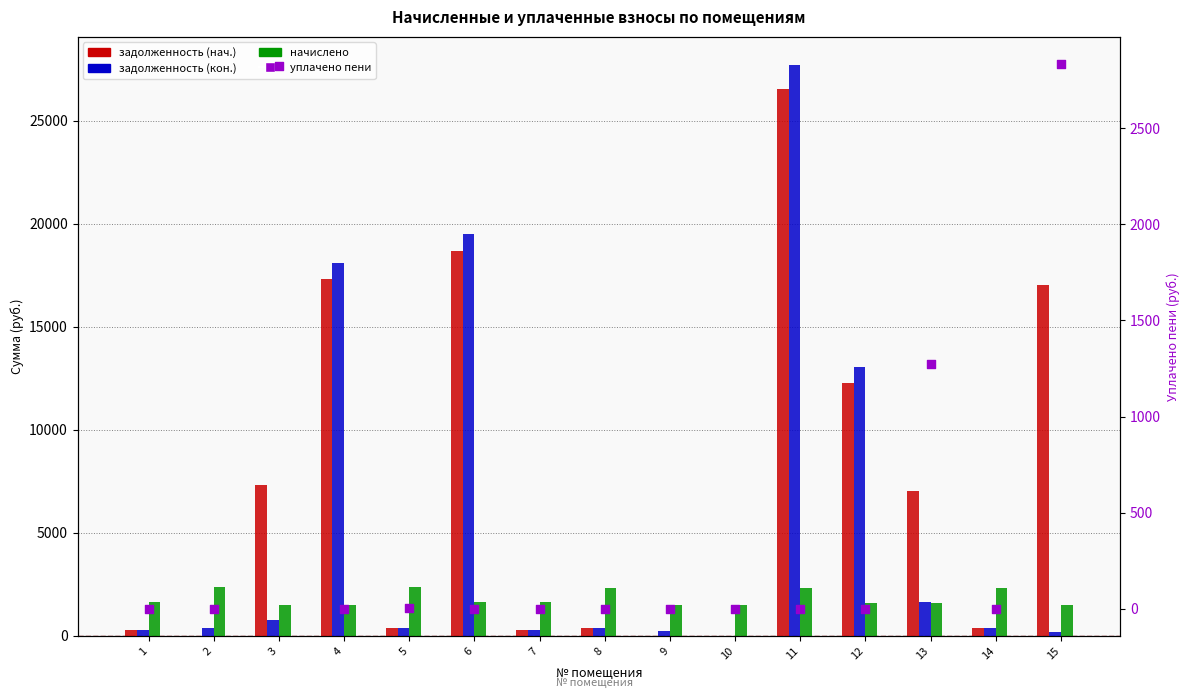

Which series has the widest spread of Y values?

задолженность (кон.)